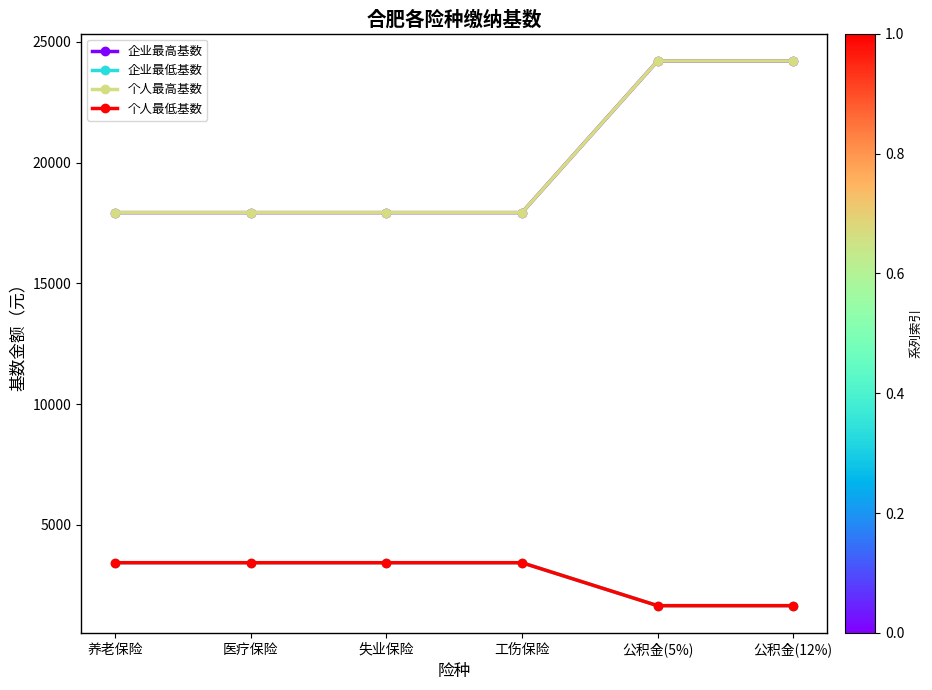

What is the sum of the 企业最高基数 values at 医疗保险 and 公积金(12%)?

42132.4